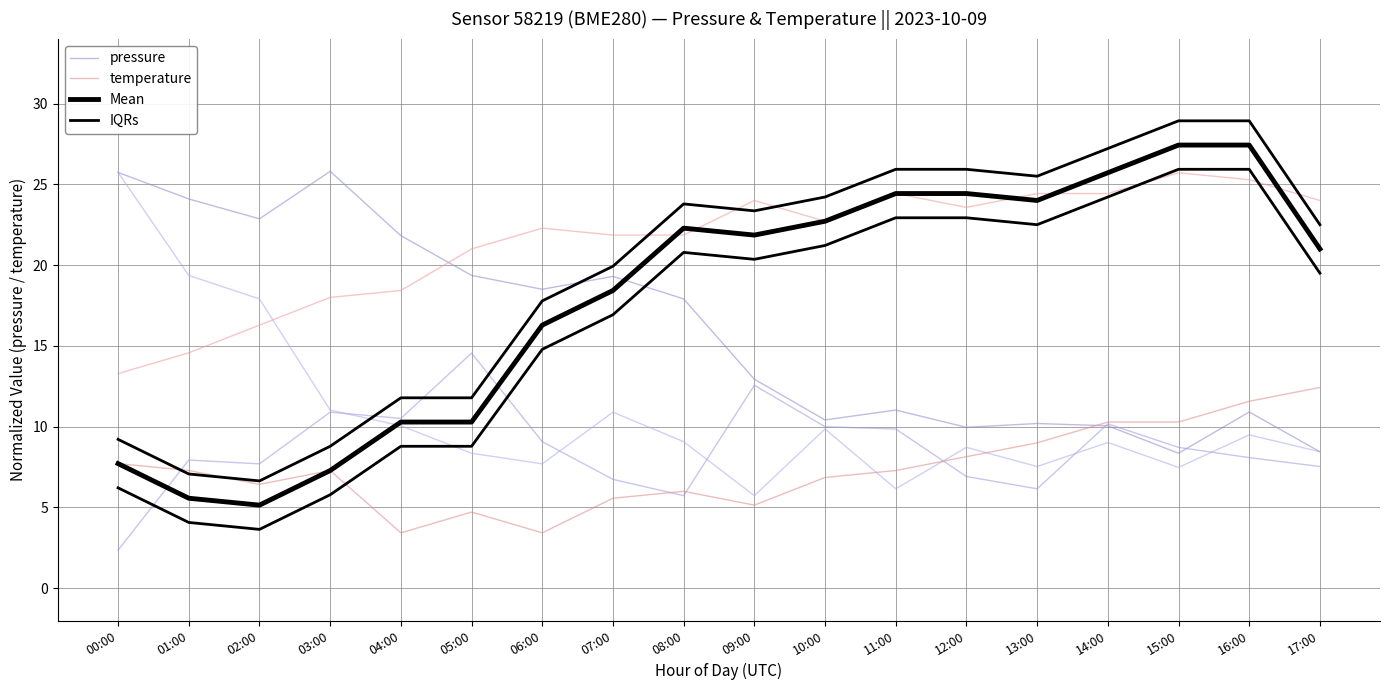

Count the number of categories in the chart.

18